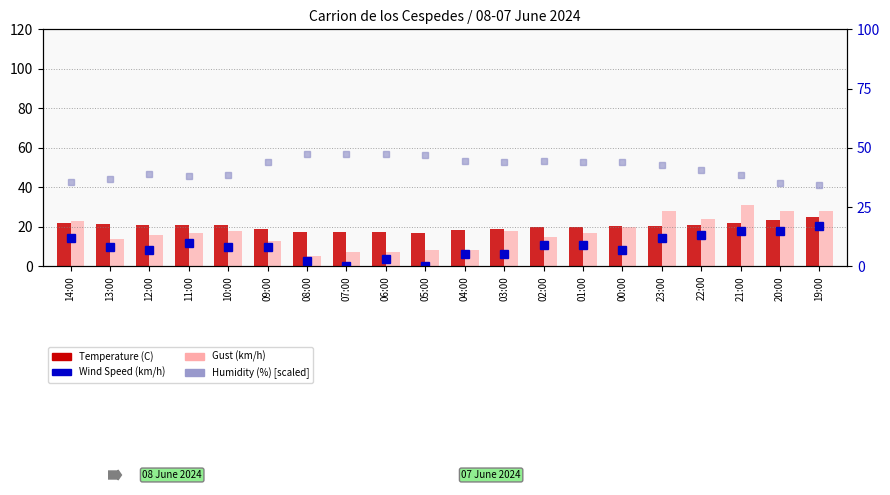

Which series has the largest range (max minus min)?

Gust (km/h)